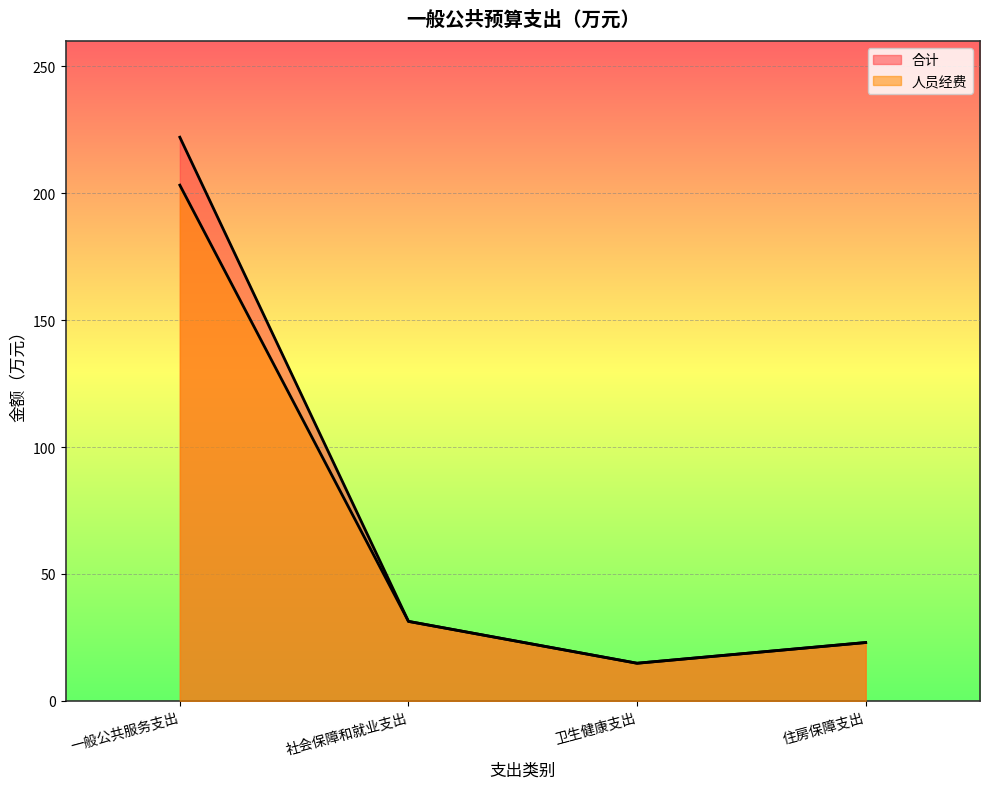

Which series changed the most between 社会保障和就业支出 and 住房保障支出?

合计